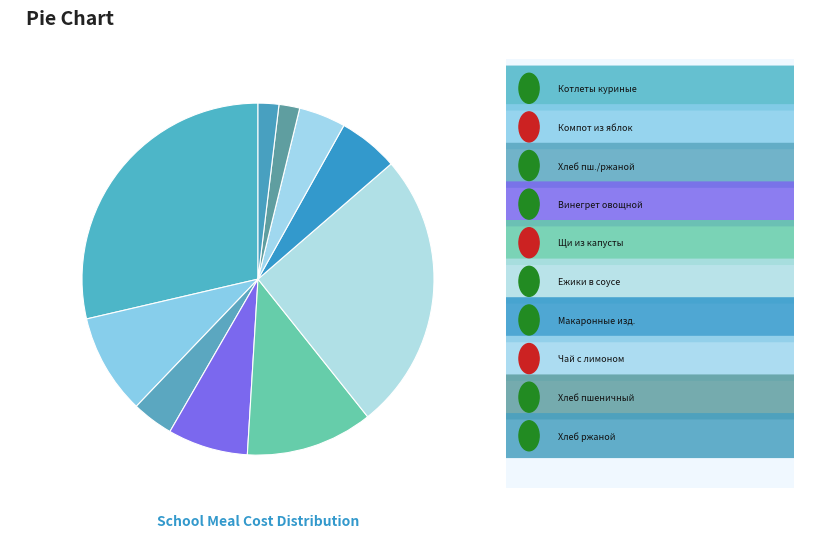

Count the number of slices in the pie.

10